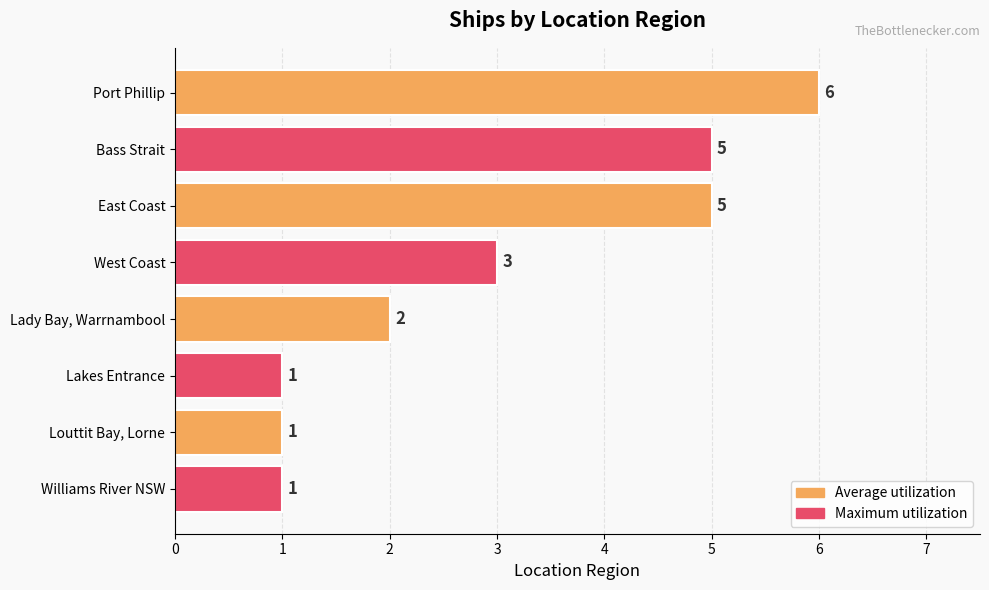

Between Port Phillip and Williams River NSW, which is larger?

Port Phillip